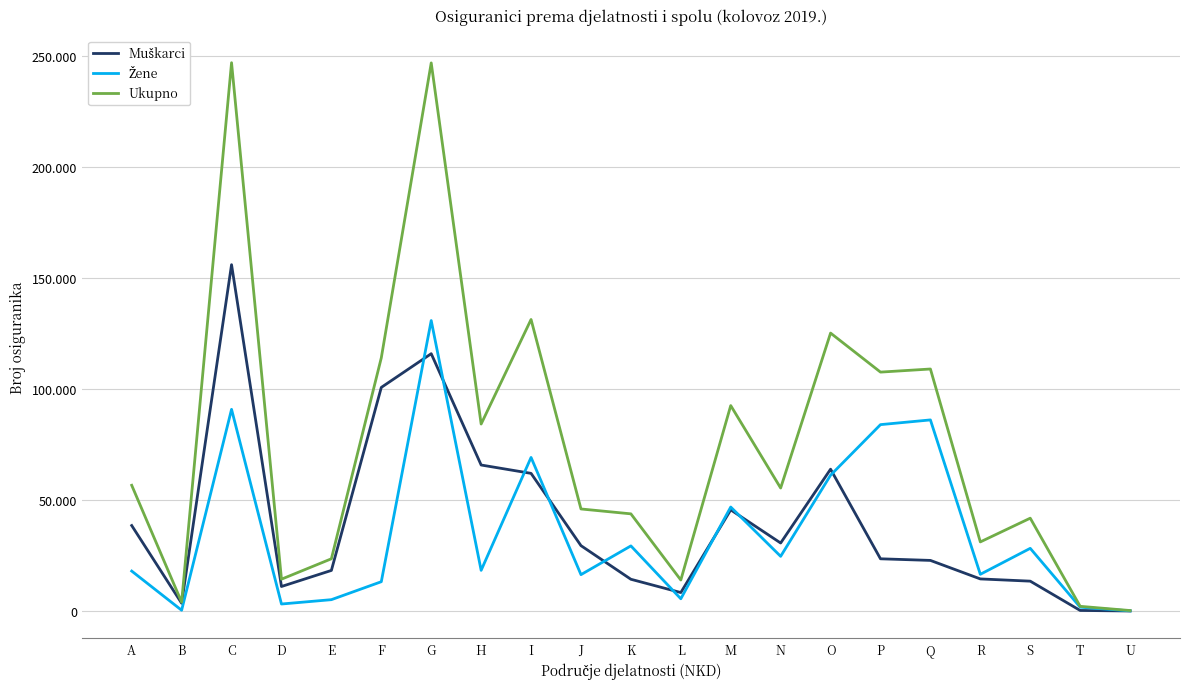

Does the chart have visible grid lines?

Yes